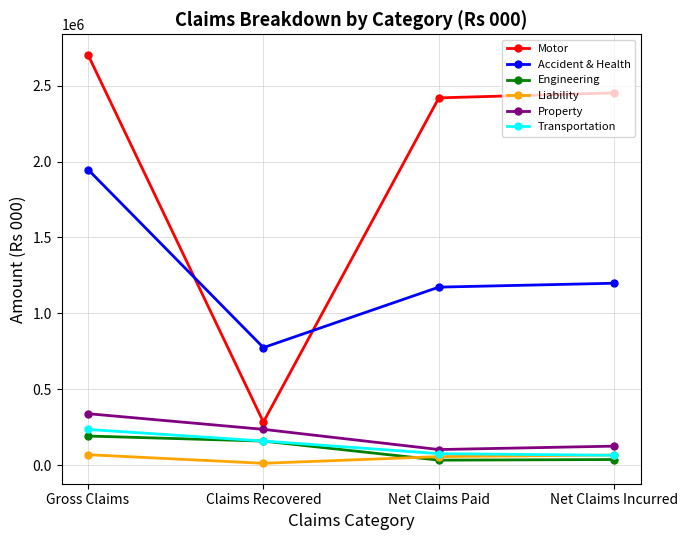

Where is Property nearest to the value 221280?

Claims Recovered